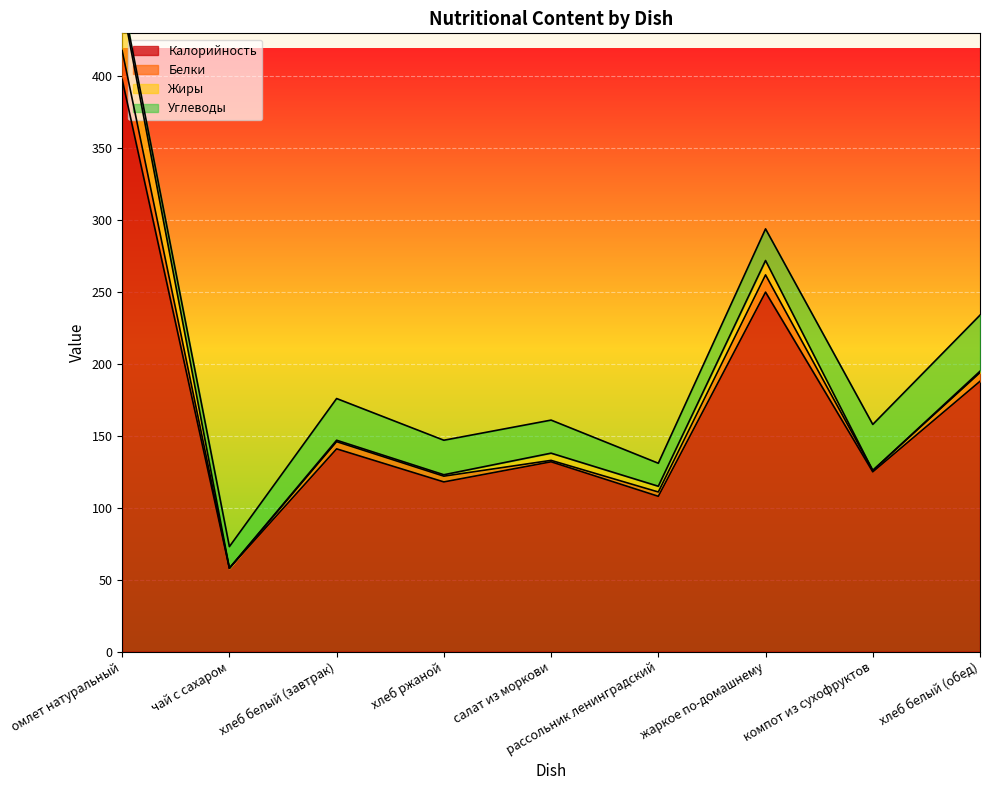

At салат из моркови, list the series in order from largest to smallest.

Калорийность, Углеводы, Жиры, Белки